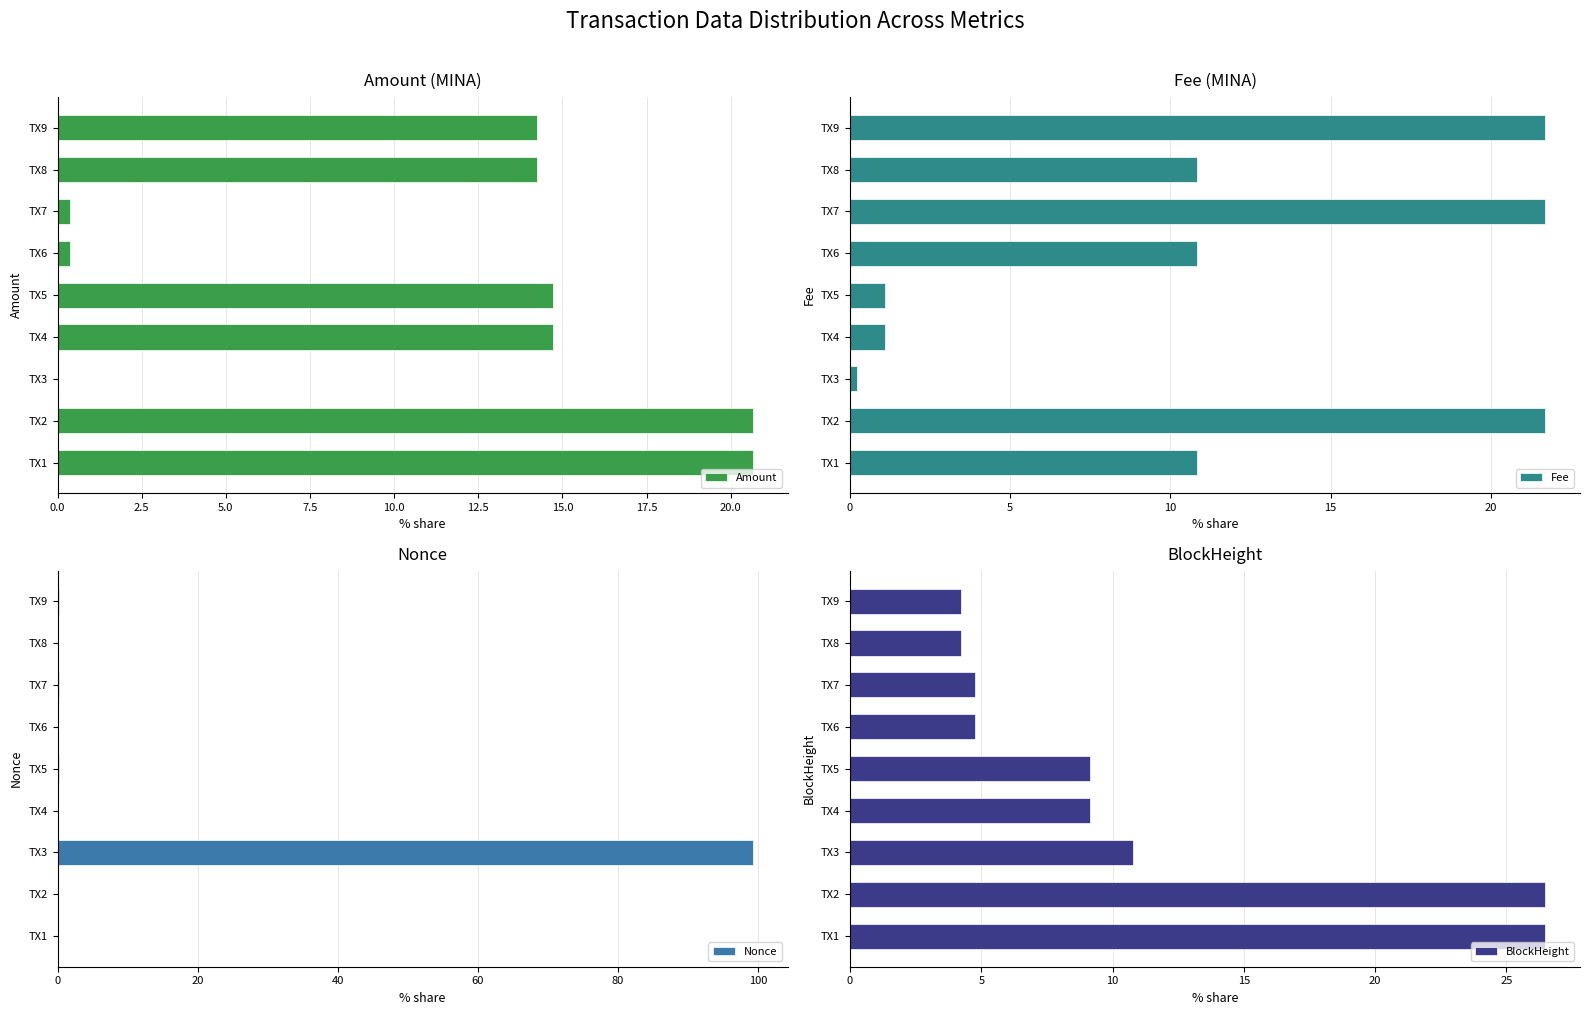

Is it true that Amount equals 0.4 at TX7?

True